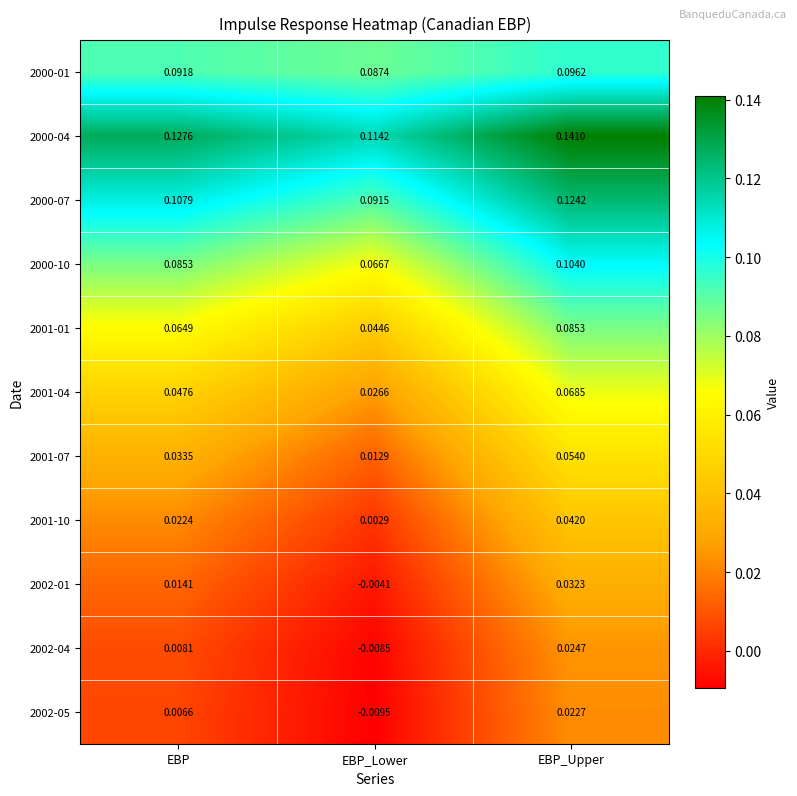

At EBP, list the series in order from smallest to largest.

2002-05, 2002-04, 2002-01, 2001-10, 2001-07, 2001-04, 2001-01, 2000-10, 2000-01, 2000-07, 2000-04